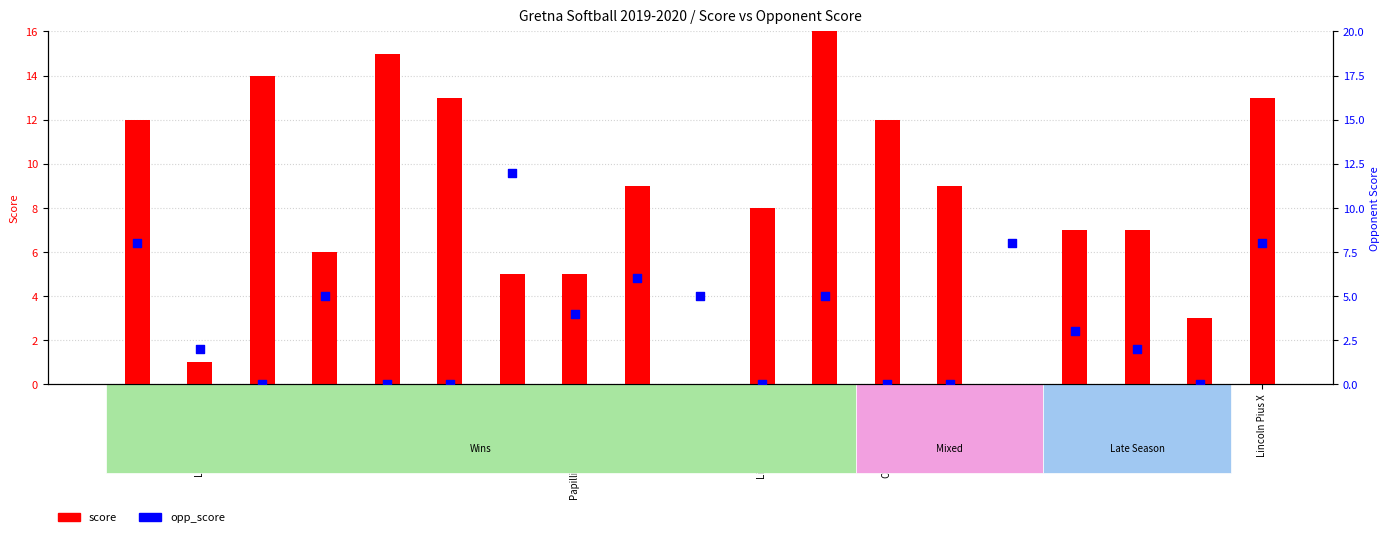

Is the value of opp_score at Millard South greater than the value of score at Omaha South?

No